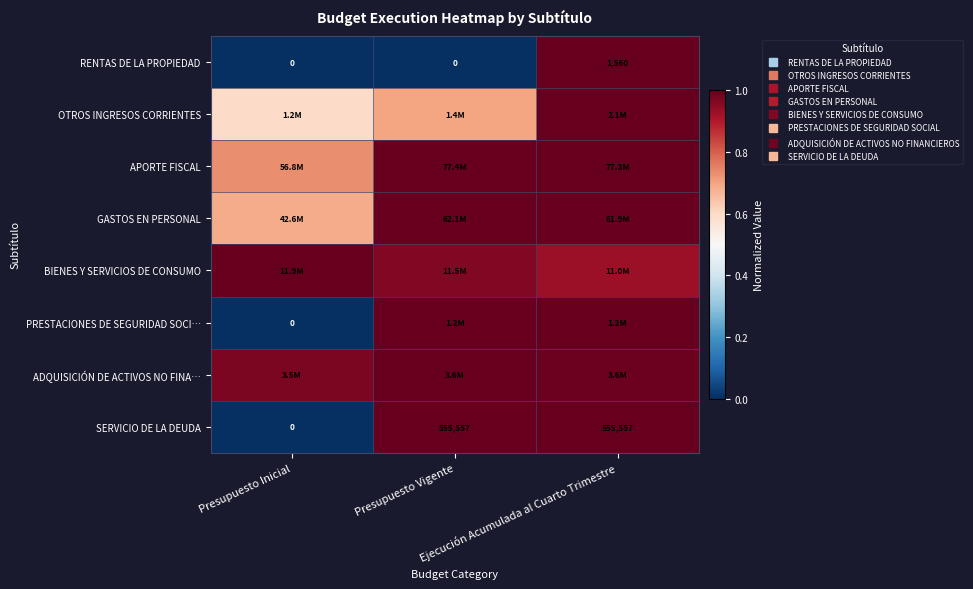

List the labels in order of RENTAS DE LA PROPIEDAD value, largest first.

Ejecución Acumulada al Cuarto Trimestre, Presupuesto Inicial, Presupuesto Vigente